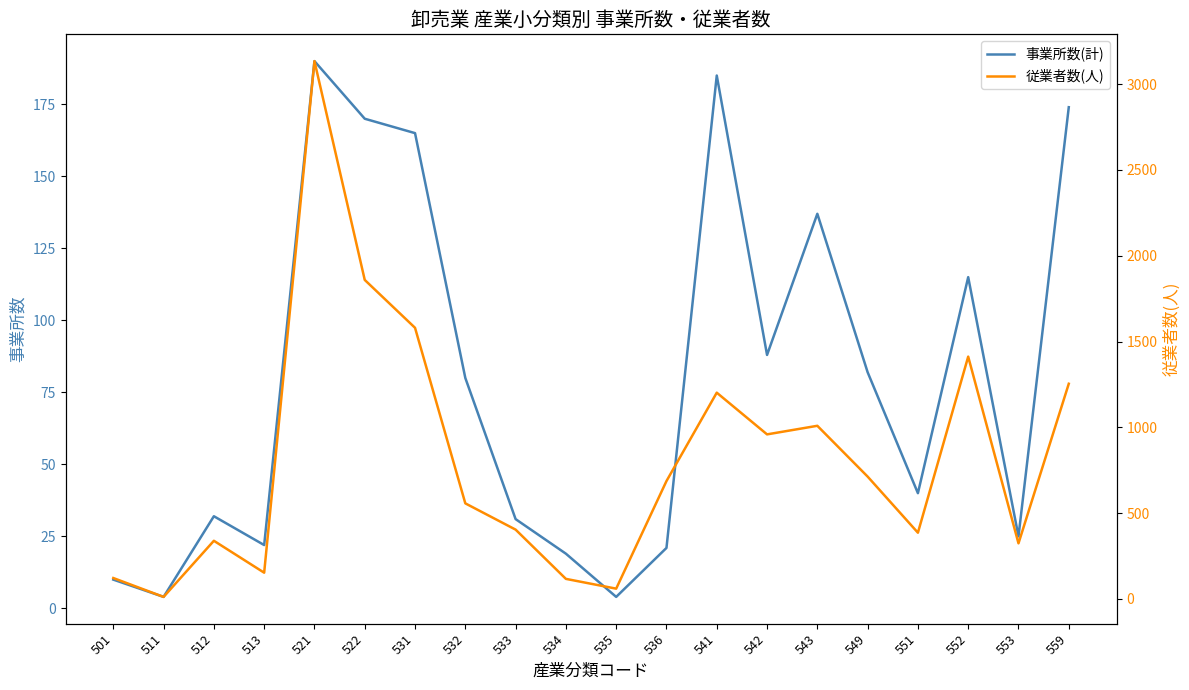

Which series has the largest total across all categories?

従業者数(人)